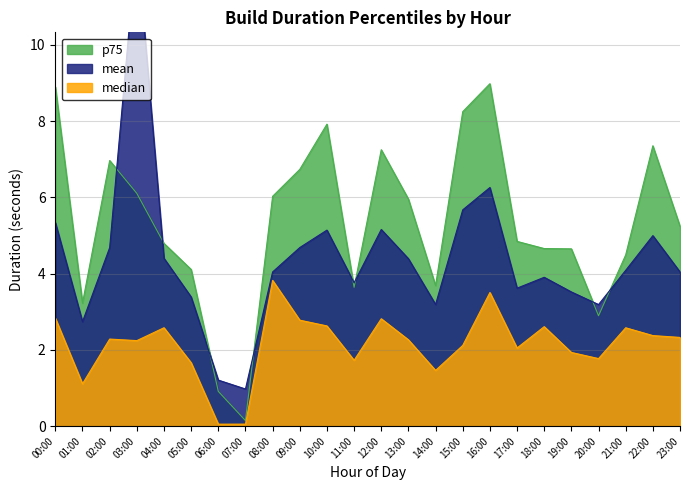

What is the minimum value shown in the chart?

0.1